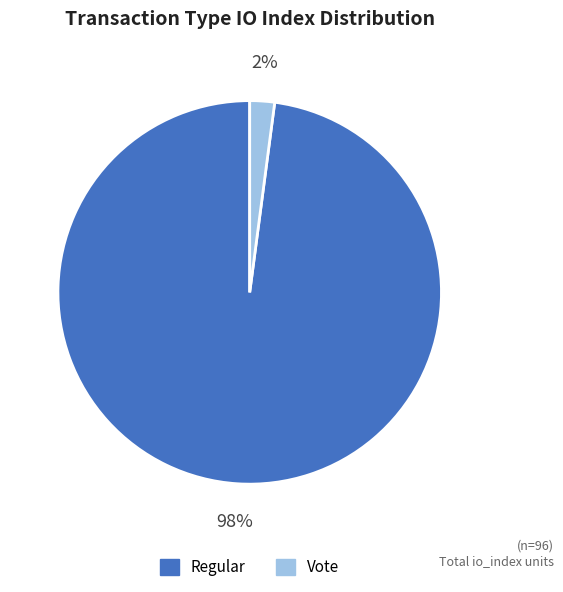

What is the largest slice in the pie chart?

Regular